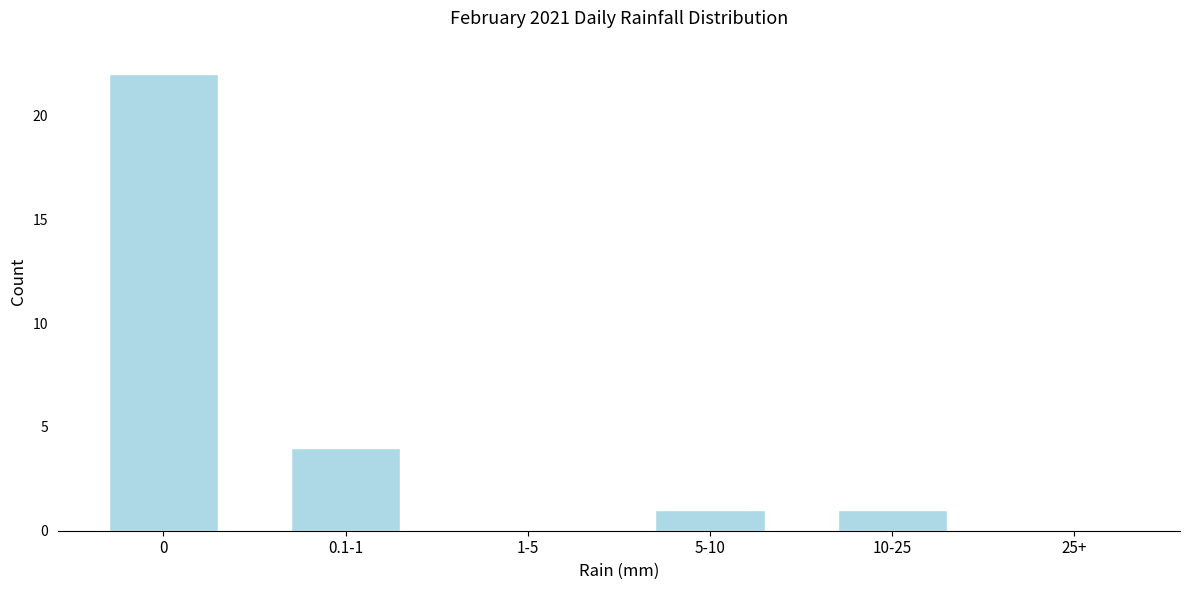

Reading left to right, extract all data points from this chart.

0=22	0.1-1=4	1-5=0	5-10=1	10-25=1	25+=0